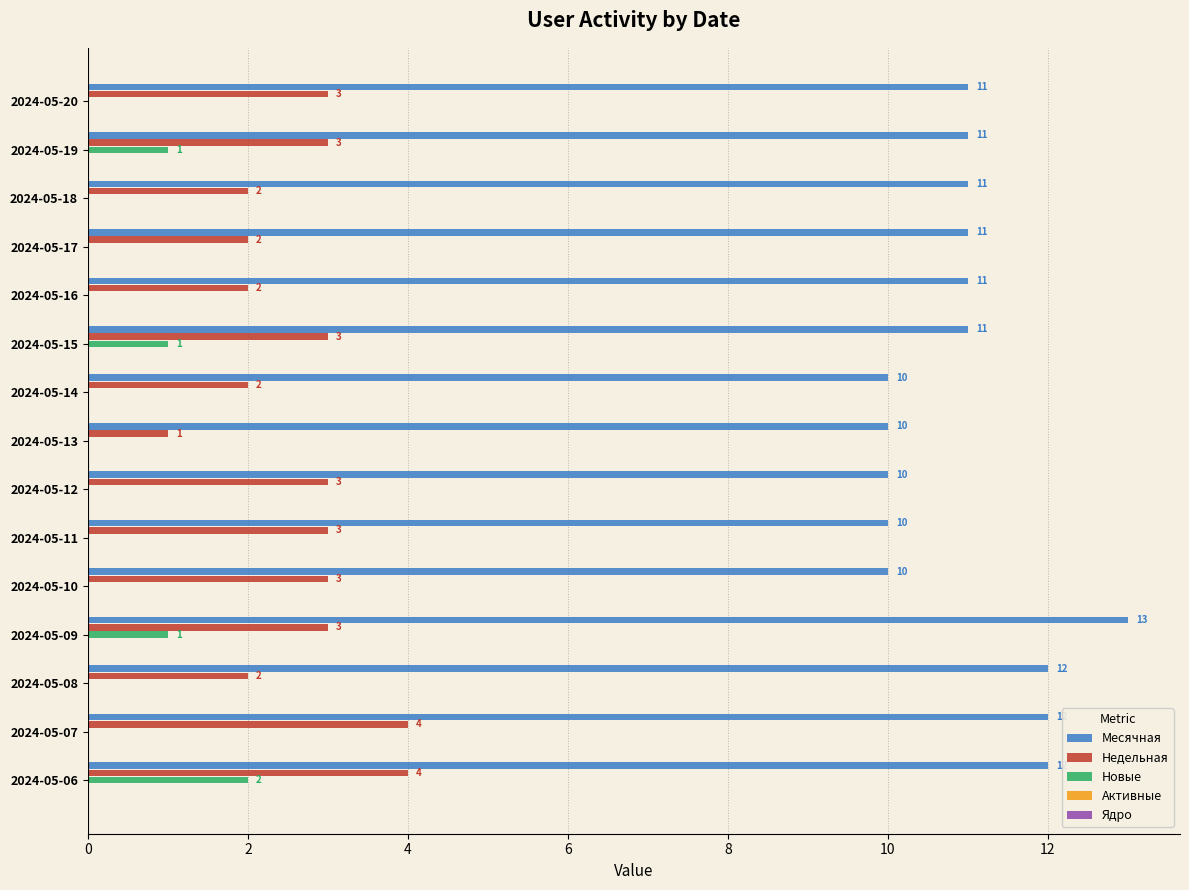

What is the sum of all Месячная values?

165